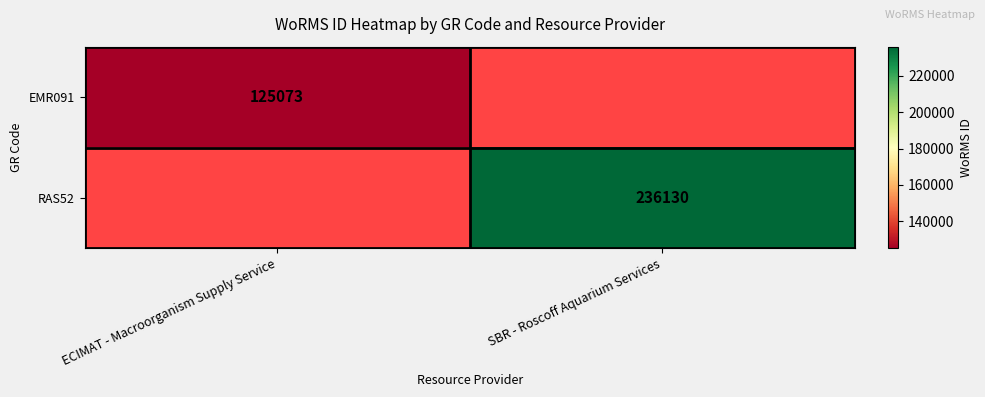

Is it true that EMR091 equals 224178 at ECIMAT - Macroorganism Supply Service?

False